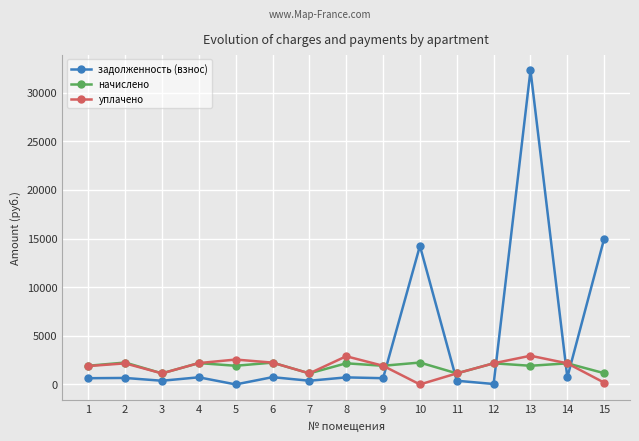

True or false: начислено has more than 2 interior local peaks.

True